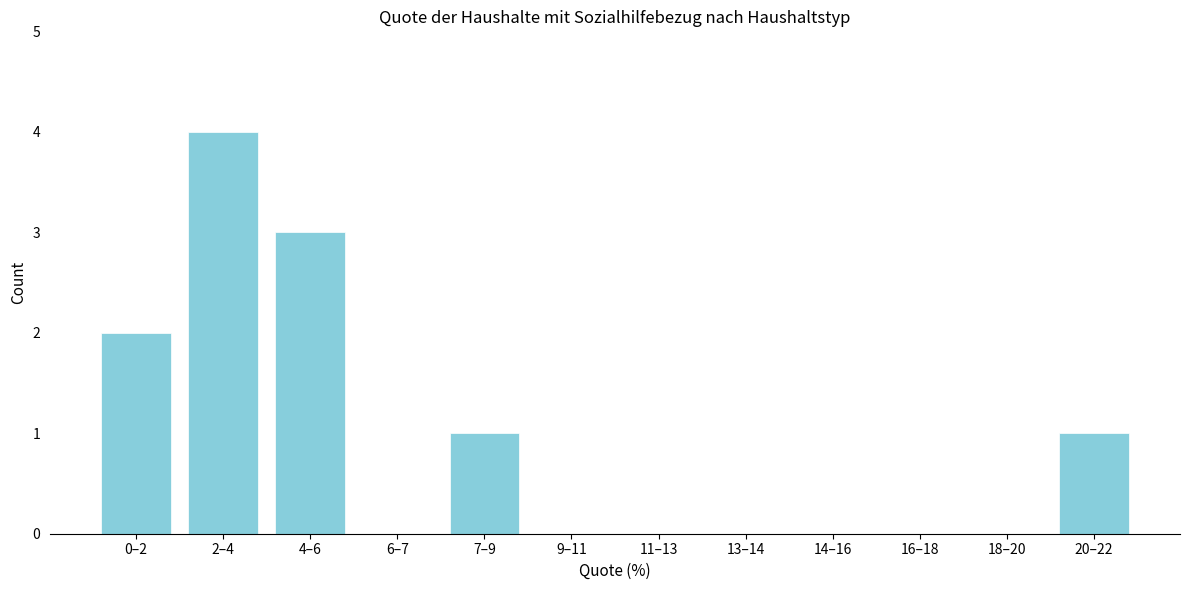

Reading left to right, extract all data points from this chart.

0–2=2	2–4=4	4–6=3	6–7=0	7–9=1	9–11=0	11–13=0	13–14=0	14–16=0	16–18=0	18–20=0	20–22=1